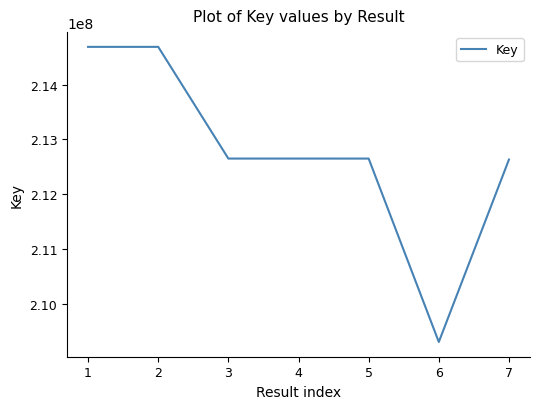

The chart shows a value of 84488466 at 4. True or false?

False